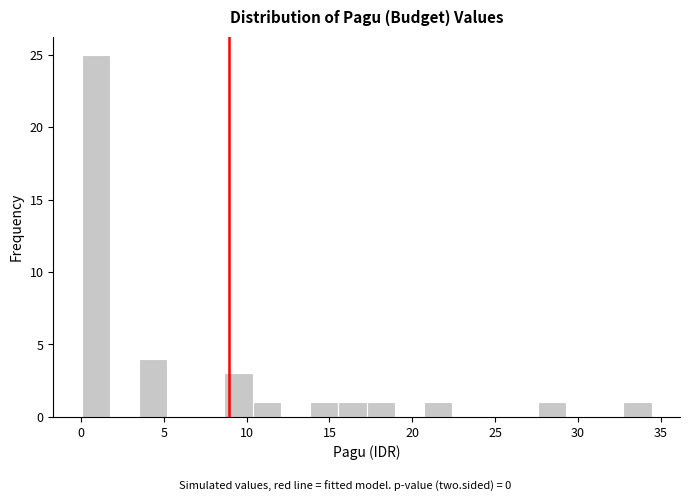

Around what value on the x-axis is the tallest bar? Give the approximate position of its centre, as read against the axis.

1.0